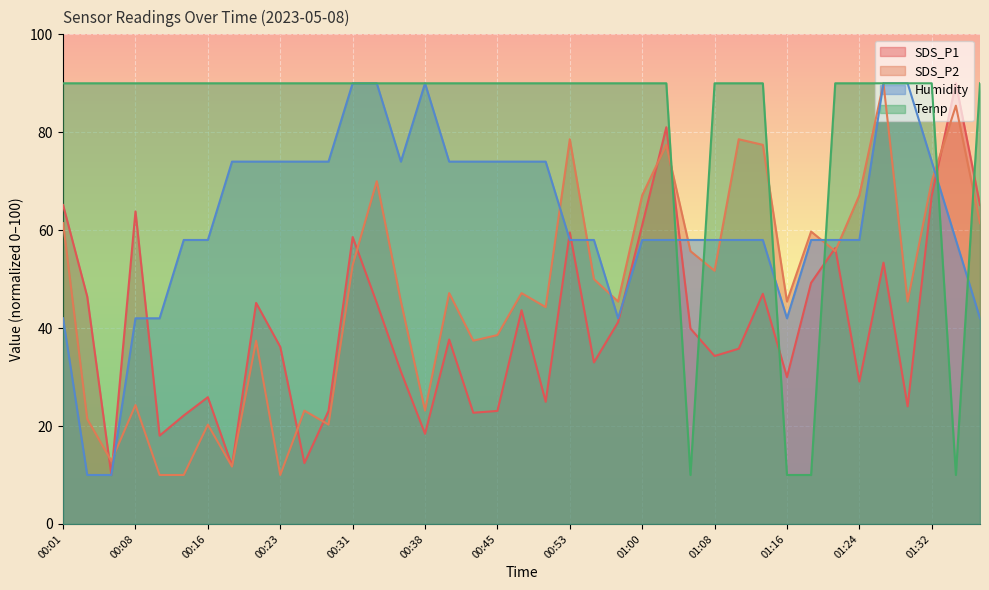

The Humidity series shows 6.3 at 00:03. True or false?

False